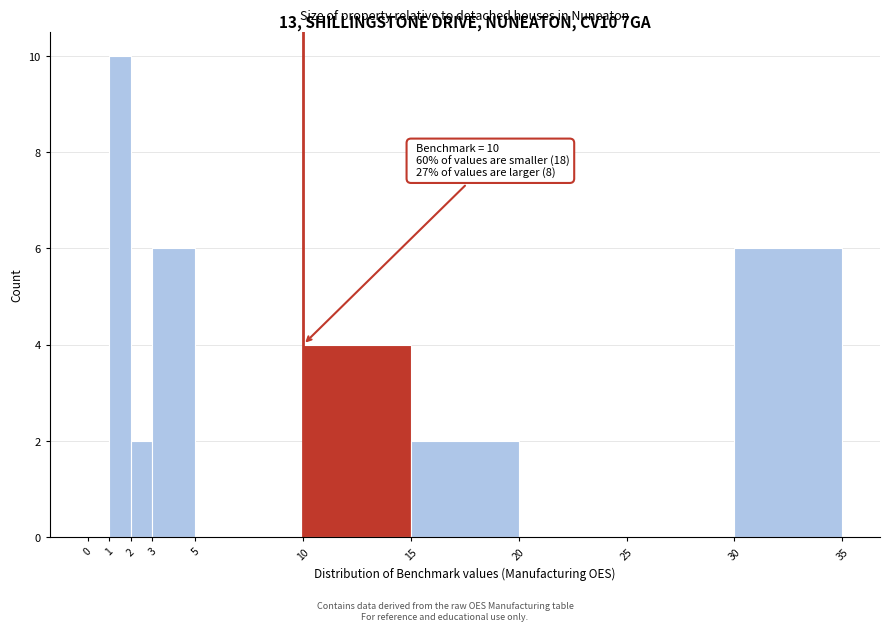

Which range on the x-axis has the tallest bar?

1 to 2